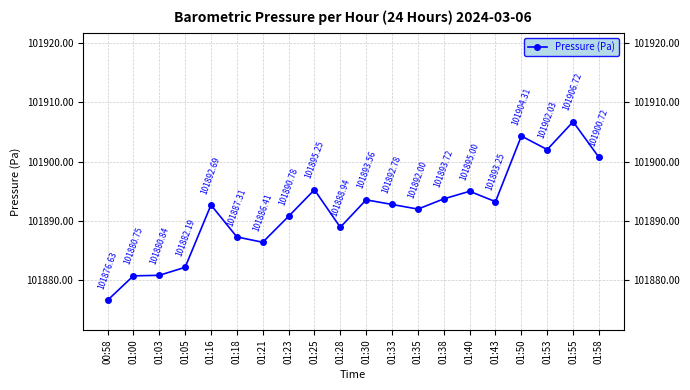

What is the difference between the maximum and minimum values?

30.1